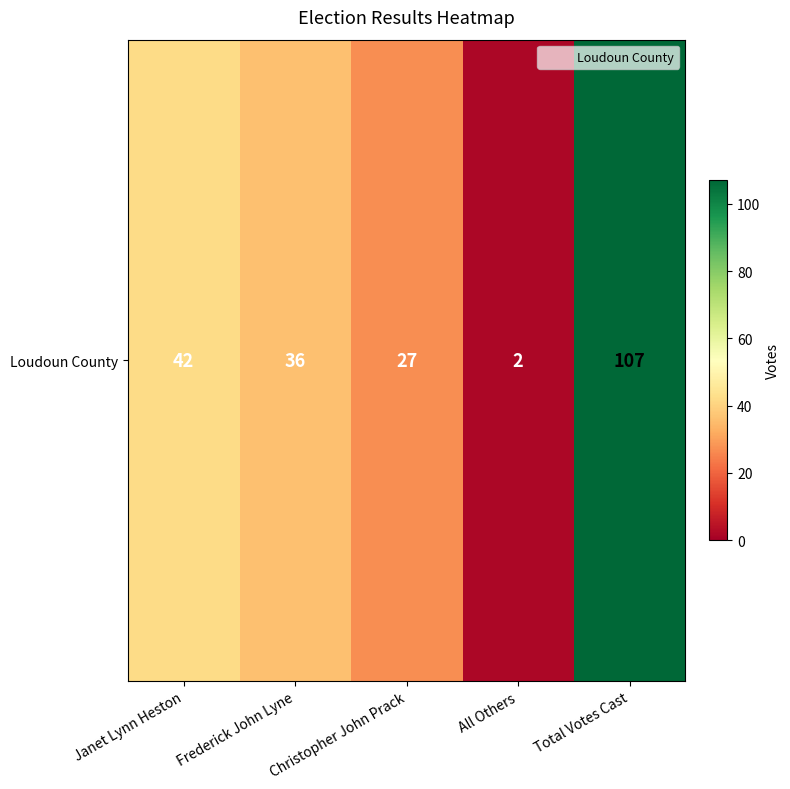

How many categories are shown in the chart?

5